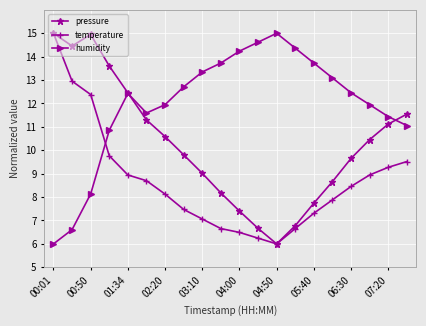

What is the value of the temperature point at the 14th from the left?

6.7